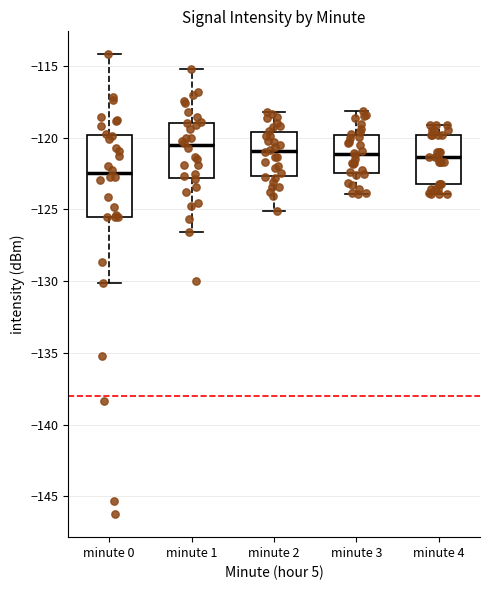

Comparing the boxes themselves (not the whiskers), which one is the tallest?

minute 0